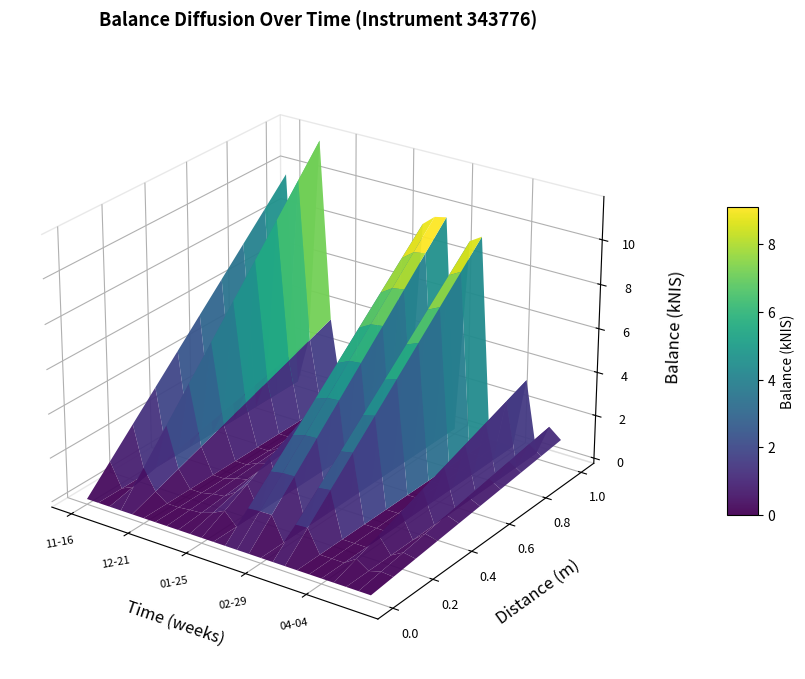

Reading left to right, transcribe all the data shown in this chart.

9.7	0.0	2.2	11.7	3.5	0.0	0.0	0.6	0.9	2.5	5.0	0.0	9.1	9.6	9.7	0.0	8.9	9.2	0.0	0.0	0.0	3.3	0.0	1.4	1.0